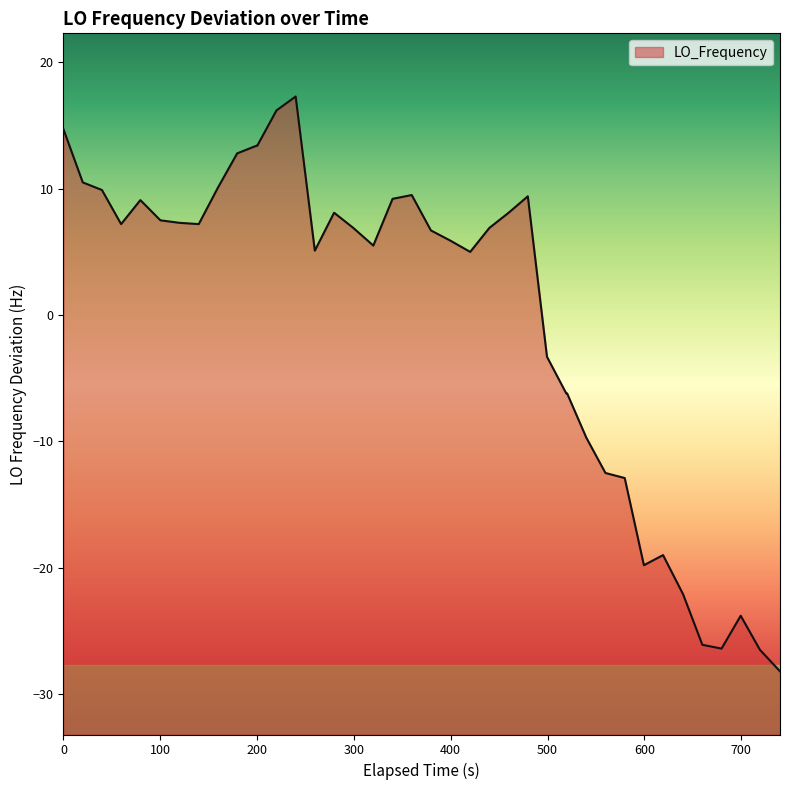

How many points are higher than both their immediate neighbors (excluding endpoints)?

7